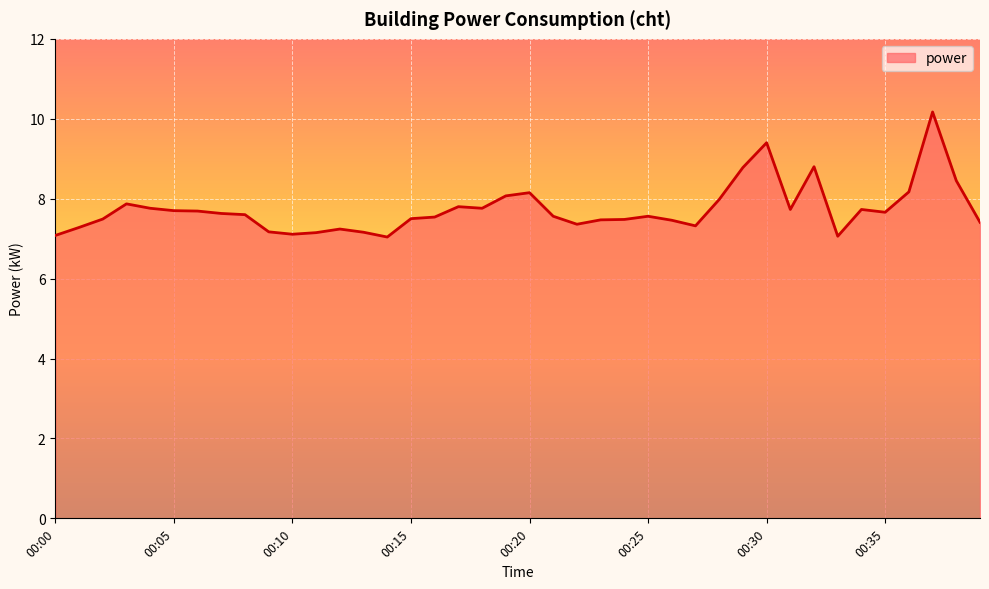

What is the difference between the maximum and minimum values?

3.1